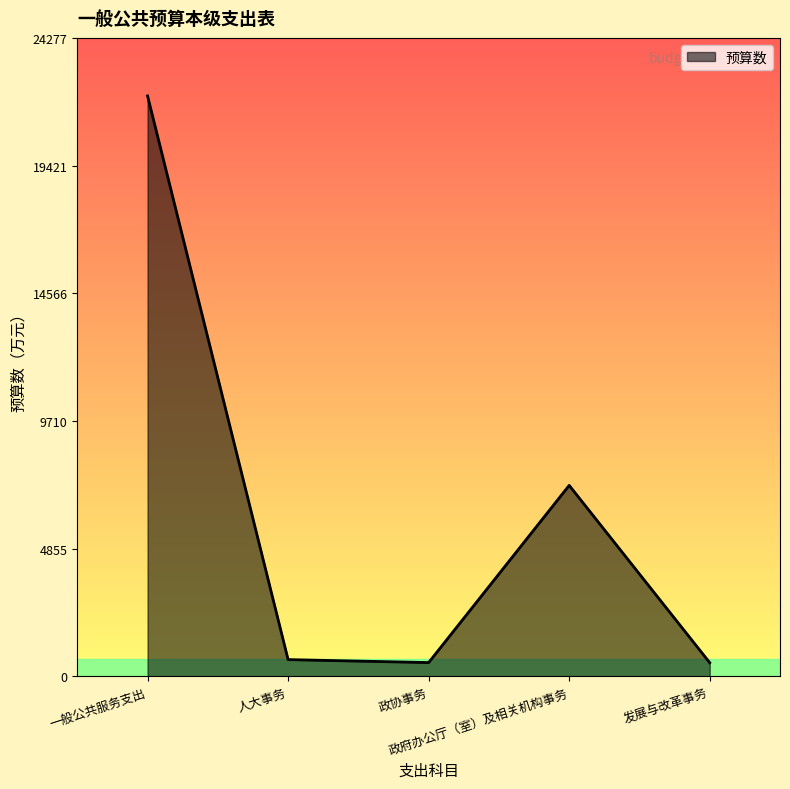

True or false: the data has more than 1 interior local peaks.

False